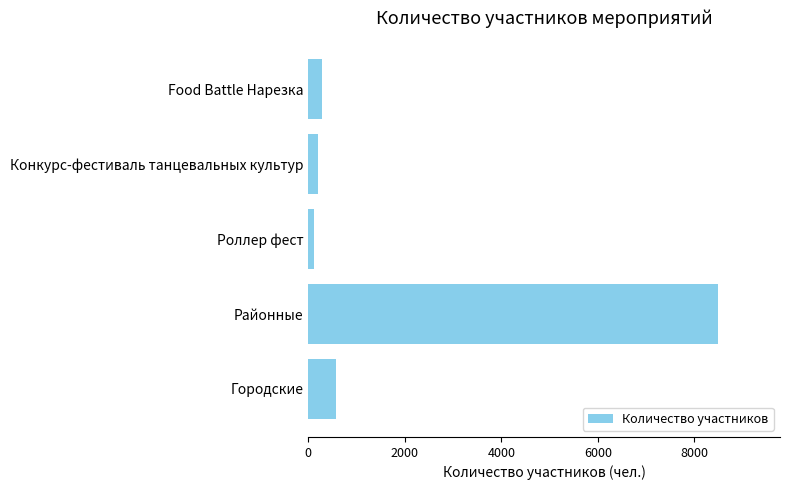

What is the smallest value displayed?

120